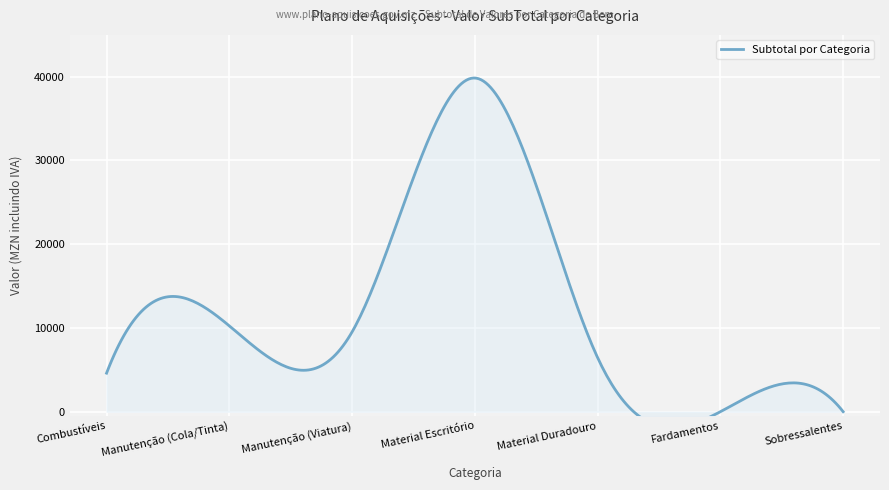

True or false: there are more than 1 points higher than both neighbors.

True